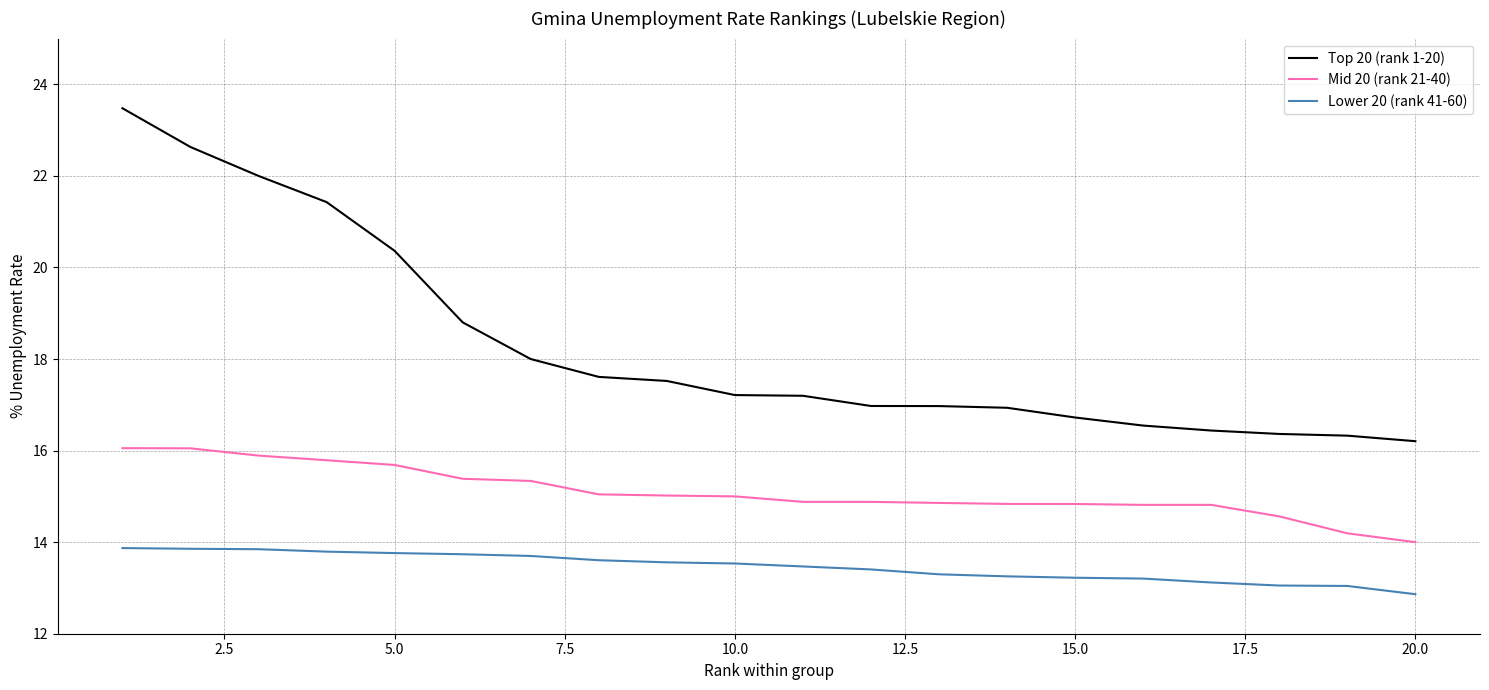

List the series in order of their overall mean, lowest first.

Lower 20 (rank 41-60), Mid 20 (rank 21-40), Top 20 (rank 1-20)